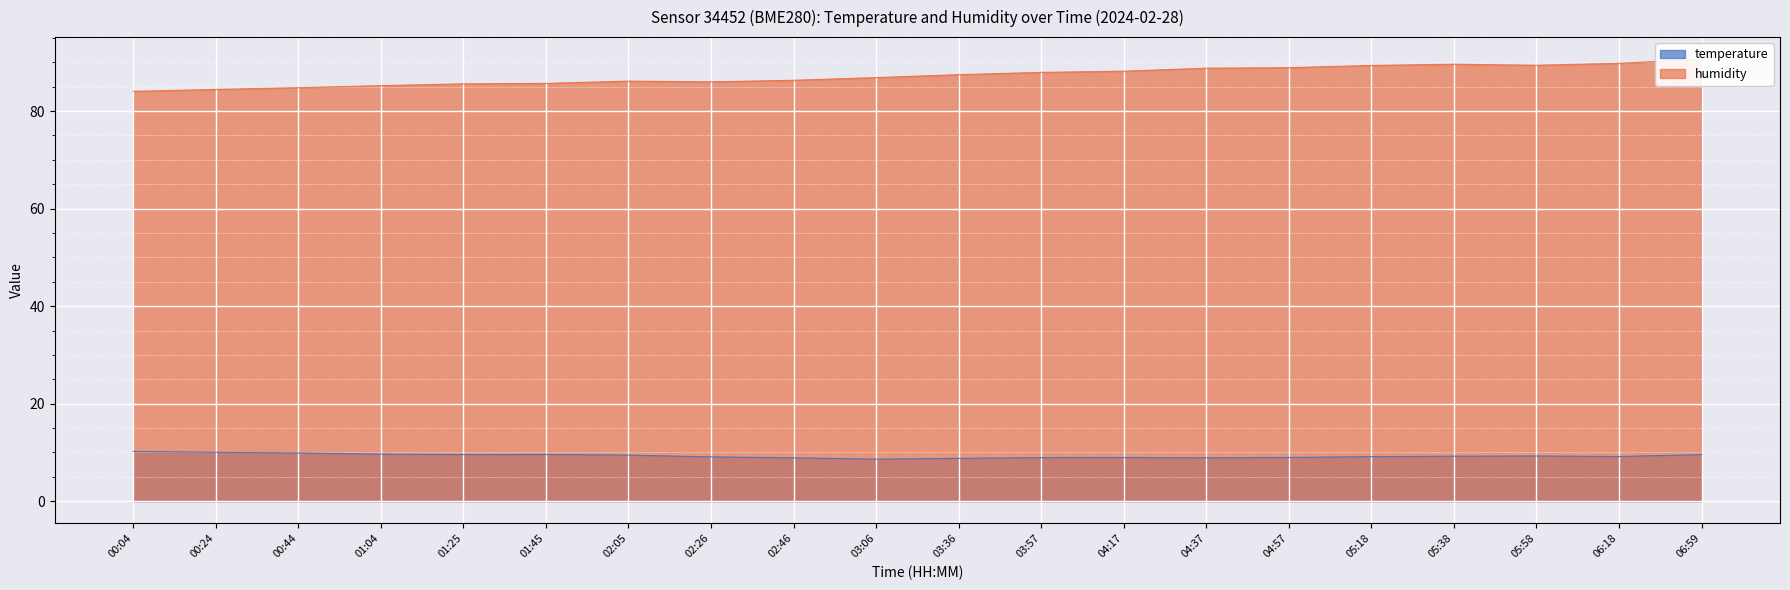

What is the minimum value for humidity?

84.0